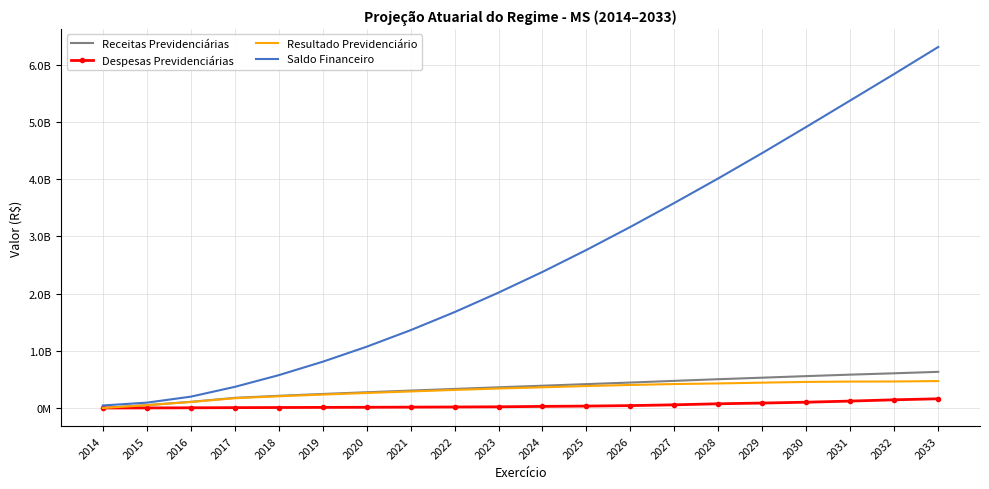

Reading left to right, what are all the values shown in this chart?

Receitas Previdenciárias: 2014=0.0	2015=50668379.2	2016=108214713.6	2017=177670645.3	2018=213516939.0	2019=245587178.5	2020=275561259.4	2021=304752868.8	2022=333967283.6	2023=362363511.4	2024=390074678.2	2025=417980492.8	2026=445295720.7	2027=474975552.1	2028=503853396.8	2029=530444975.0	2030=557817383.5	2031=583641282.8	2032=607122342.0	2033=632524829.8
Despesas Previdenciárias: 2014=0.0	2015=1566113.5	2016=3622277.5	2017=6592466.2	2018=8638456.2	2019=10740990.1	2020=12961351.7	2021=15344329.0	2022=17922869.7	2023=21093893.5	2024=28261749.3	2025=33615152.0	2026=42230564.5	2027=55759729.2	2028=74146615.9	2029=86787324.7	2030=101640350.3	2031=121223170.9	2032=143443631.8	2033=161269354.8
Resultado Previdenciário: 2014=0.0	2015=49102265.6	2016=104592436.1	2017=171078179.1	2018=204878482.8	2019=234846188.3	2020=262599907.7	2021=289408539.8	2022=316044413.9	2023=341269617.9	2024=361812928.8	2025=384365340.8	2026=403065156.2	2027=419215822.9	2028=429706781.0	2029=443657650.3	2030=456177033.2	2031=462418111.9	2032=463678710.2	2033=471255474.9
Saldo Financeiro: 2014=44598835.2	2015=93701100.9	2016=198293537.0	2017=369371716.1	2018=574250198.9	2019=809096387.2	2020=1071696294.9	2021=1361104834.7	2022=1677149248.6	2023=2018418866.5	2024=2380231795.3	2025=2764597136.1	2026=3167662292.3	2027=3586878115.2	2028=4016584896.1	2029=4460242546.4	2030=4916419579.7	2031=5378837691.6	2032=5842516401.7	2033=6313771876.7